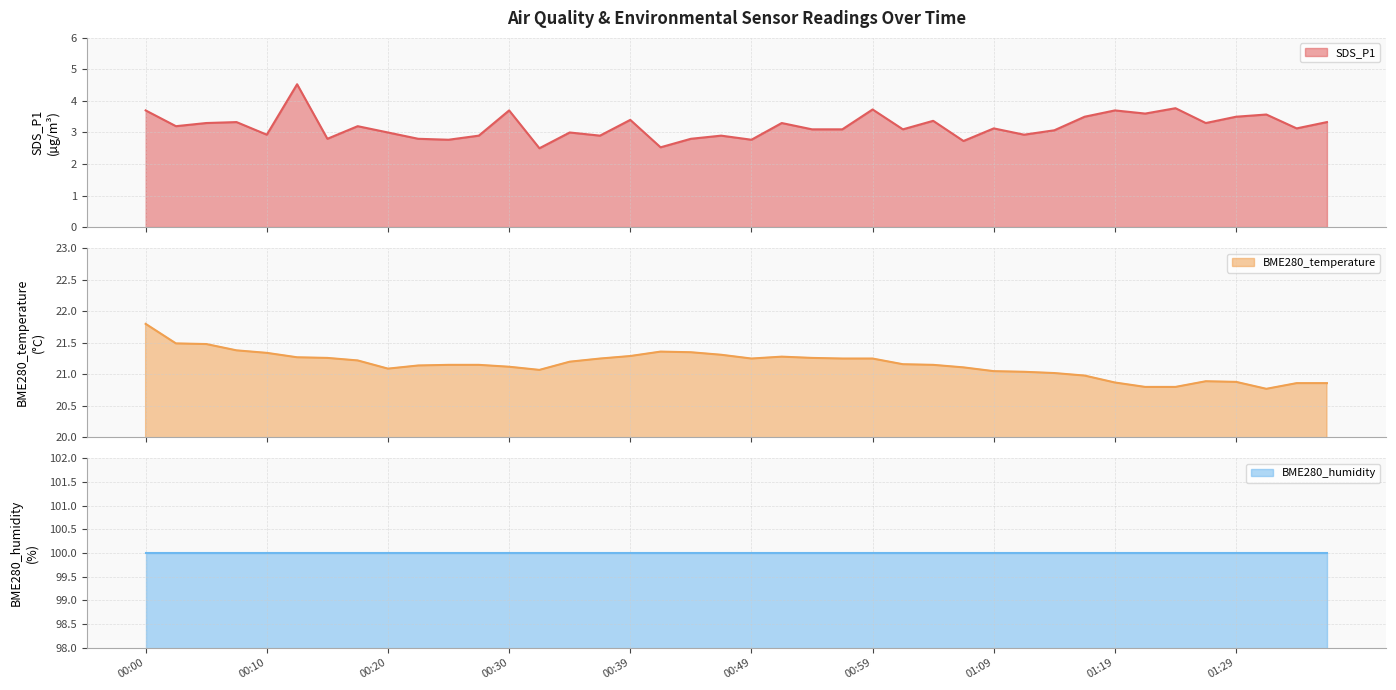

What is the value of the BME280_temperature point at the 21st from the left?

21.2